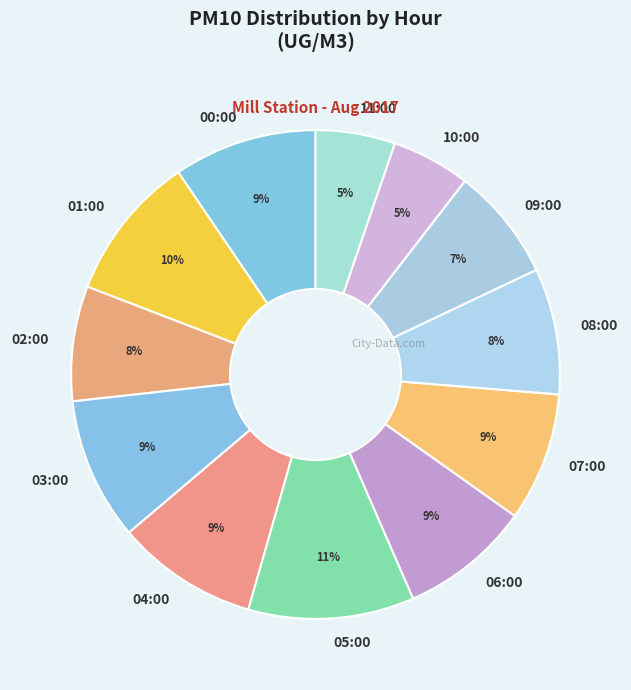

How many slices are in this pie chart?

12